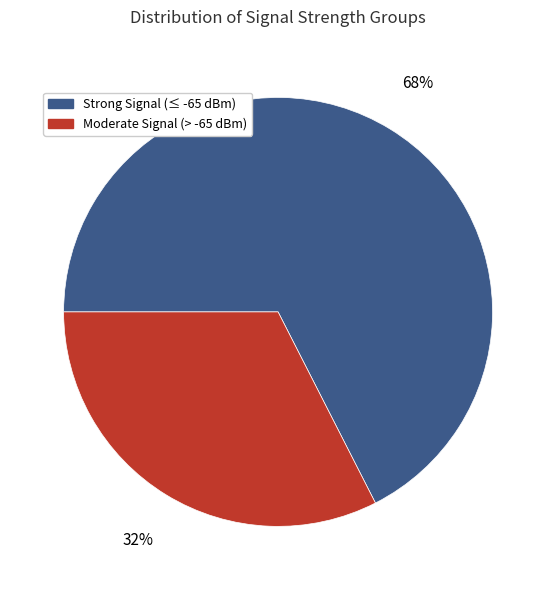

To the nearest percent, what is the average slice percentage?

50%